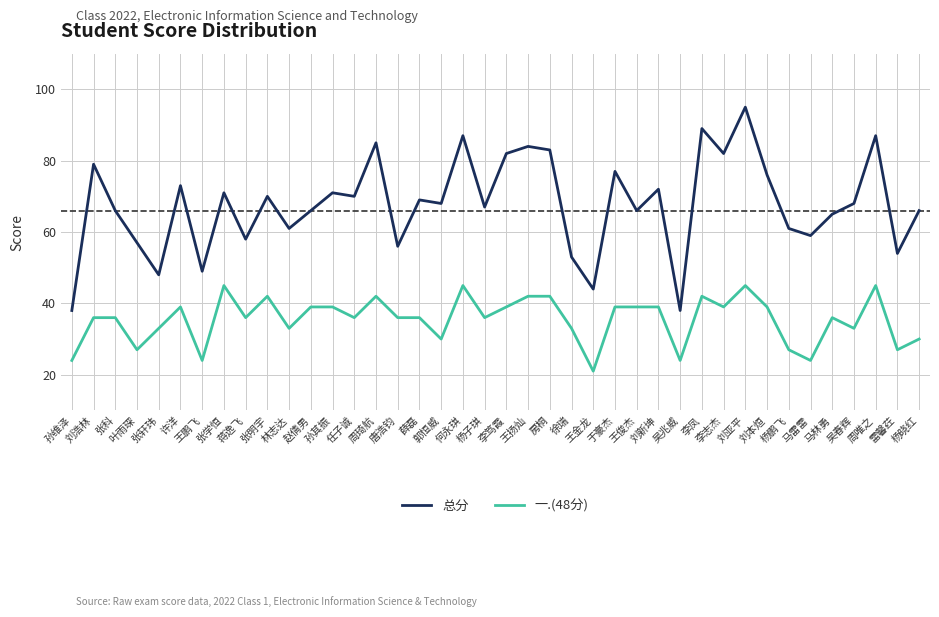

What is the difference between the second highest and second lowest values in the 总分 series?

51